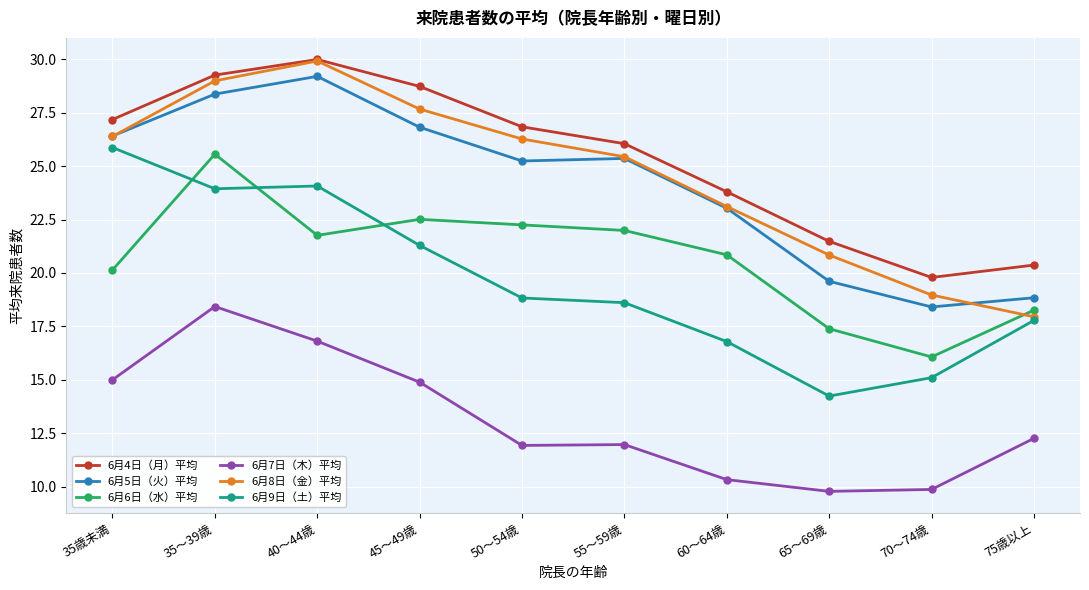

At which category does the chart reach its peak across all series?

40～44歳